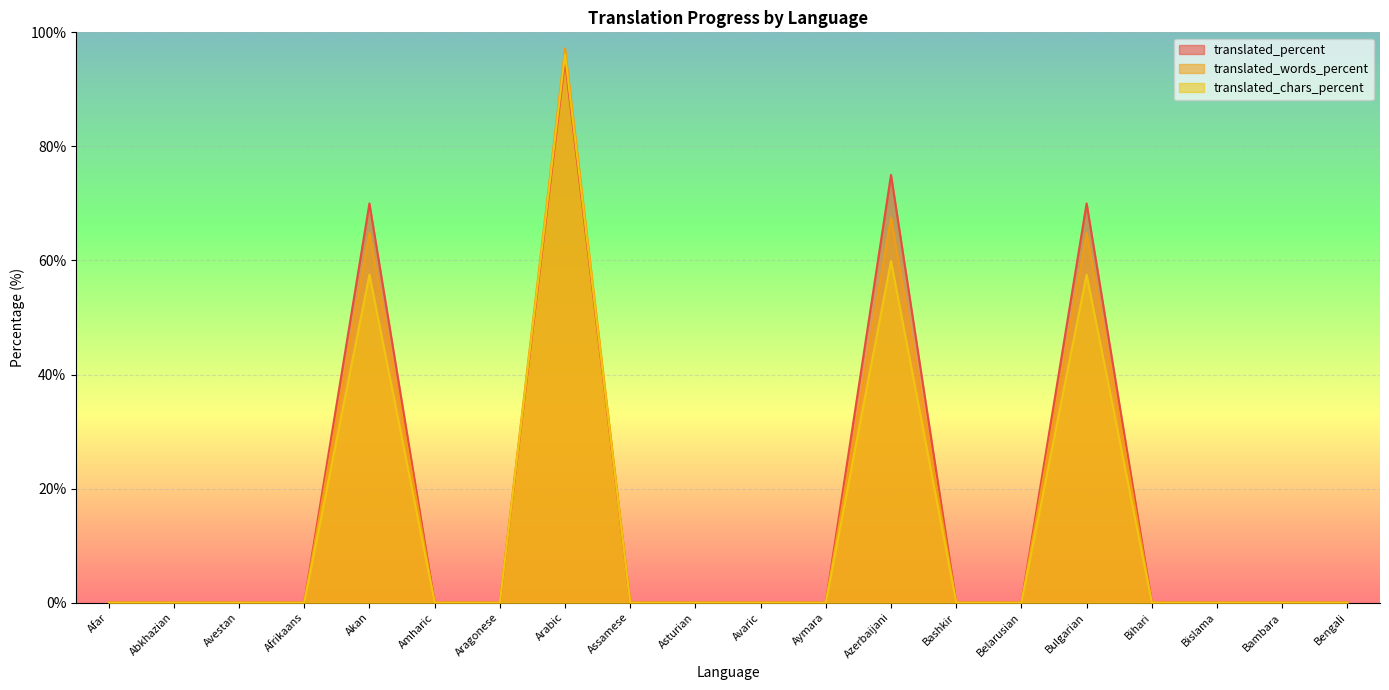

What is the label of the 4th point from the right?

Bihari